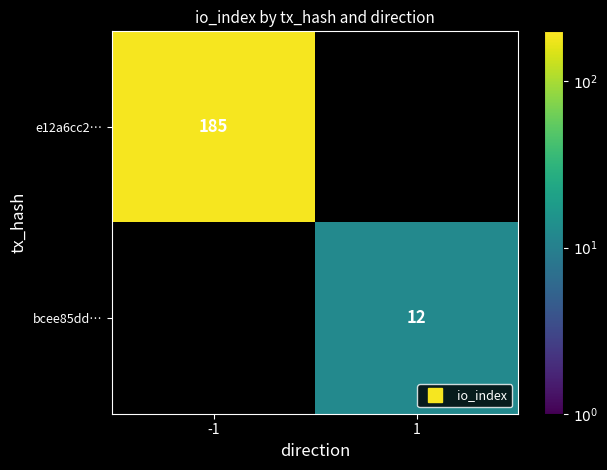

How many series are shown in this chart?

2